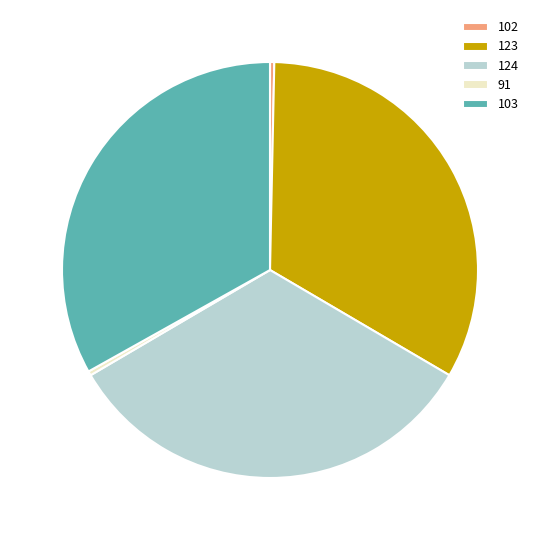

Is the sum of 124 and 103 greater than half?

Yes